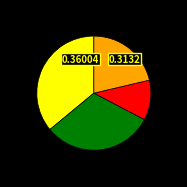

Is there any slice that represents more than half of the pie?

No